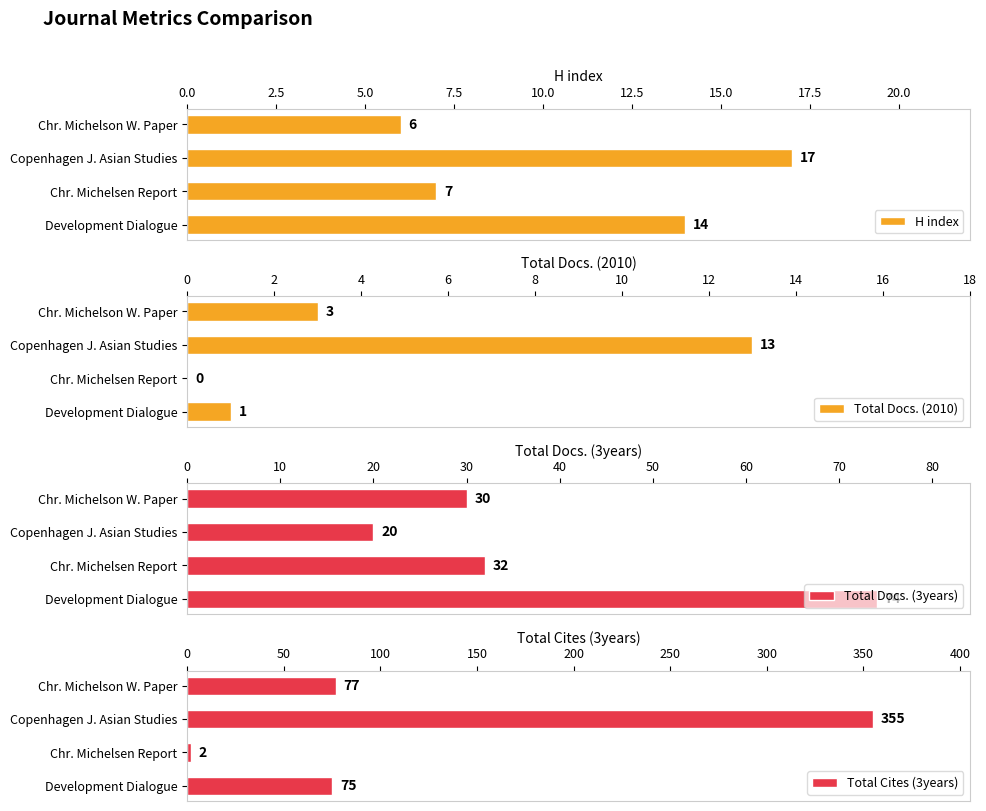

What is the difference between the maximum and minimum values in the H index series?

11